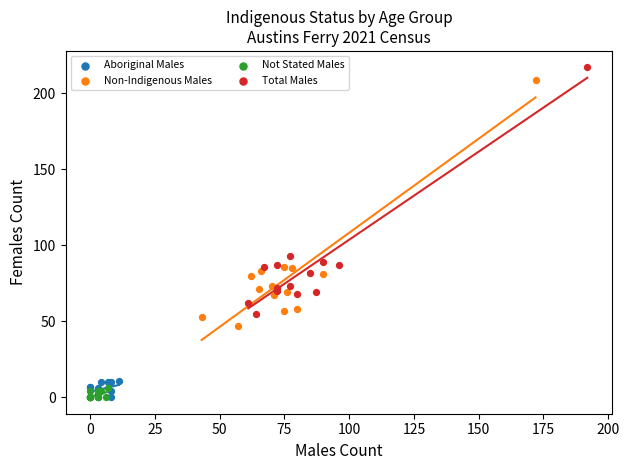

What are all the series names shown in the legend?

Aboriginal Males, Non-Indigenous Males, Not Stated Males, Total Males